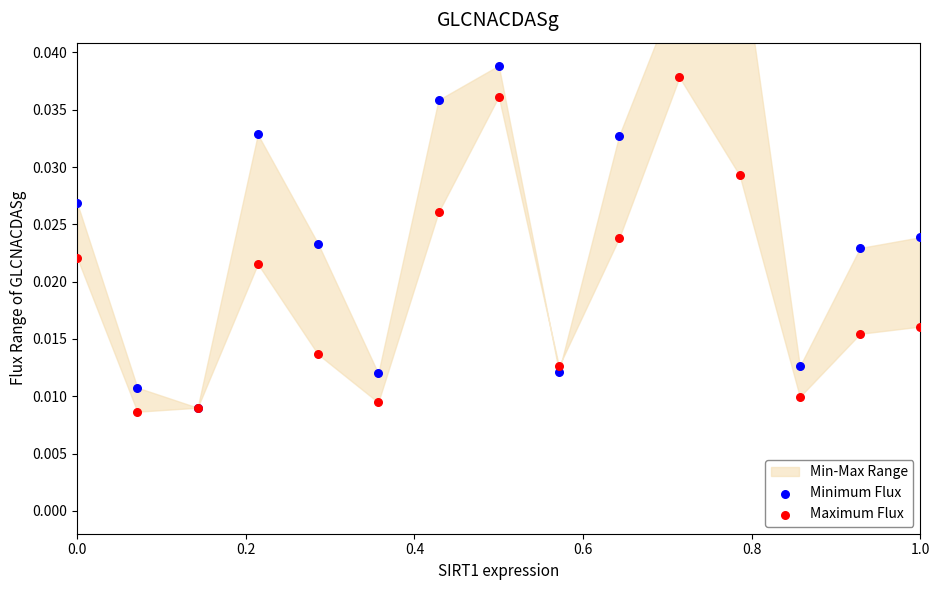

What is the total value across all series at 0.6?

0.1